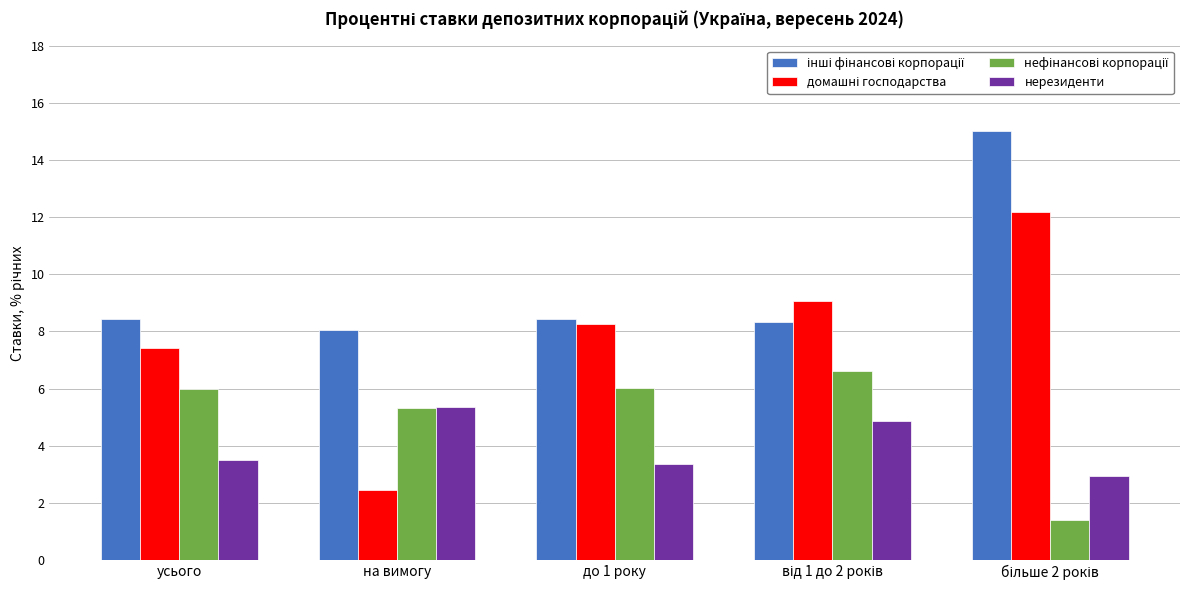

What is the greatest value displayed?

15.0